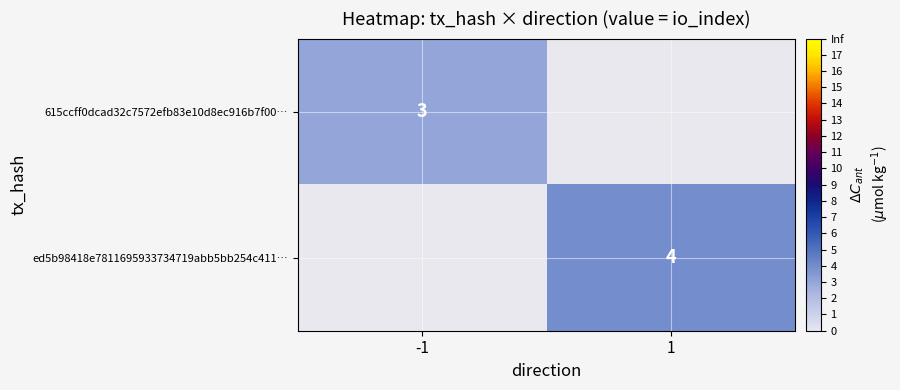

True or false: ed5b98418e7811695933734719abb5bb254c411… has a value of 4 at 1.

True